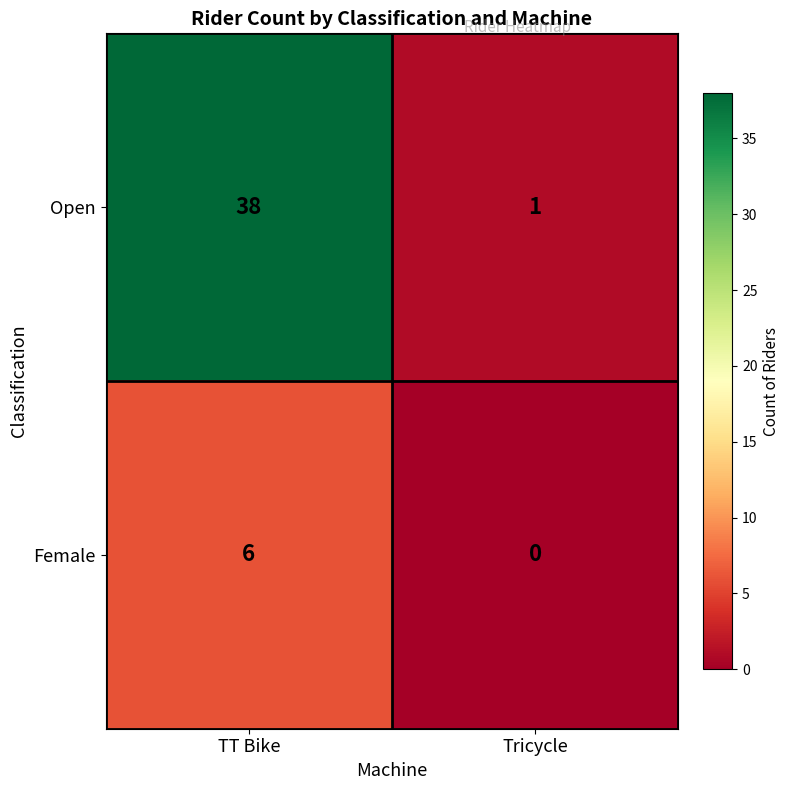

The Open series shows 16 at TT Bike. True or false?

False